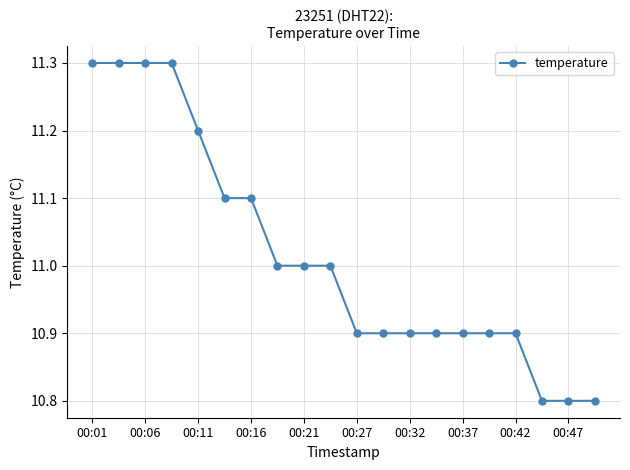

What is the difference between the maximum and minimum values?

0.5